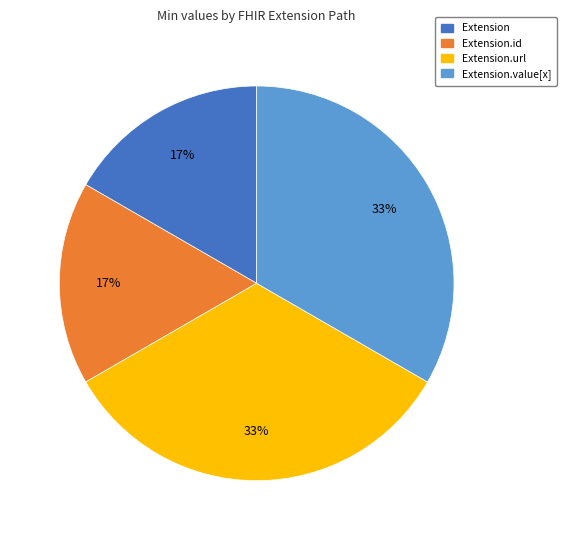

True or false: Extension.url accounts for 20% of the total.

False